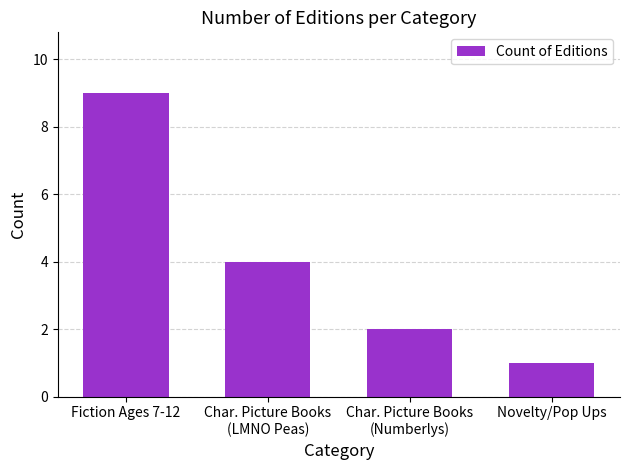

What is the maximum value shown in the chart?

9